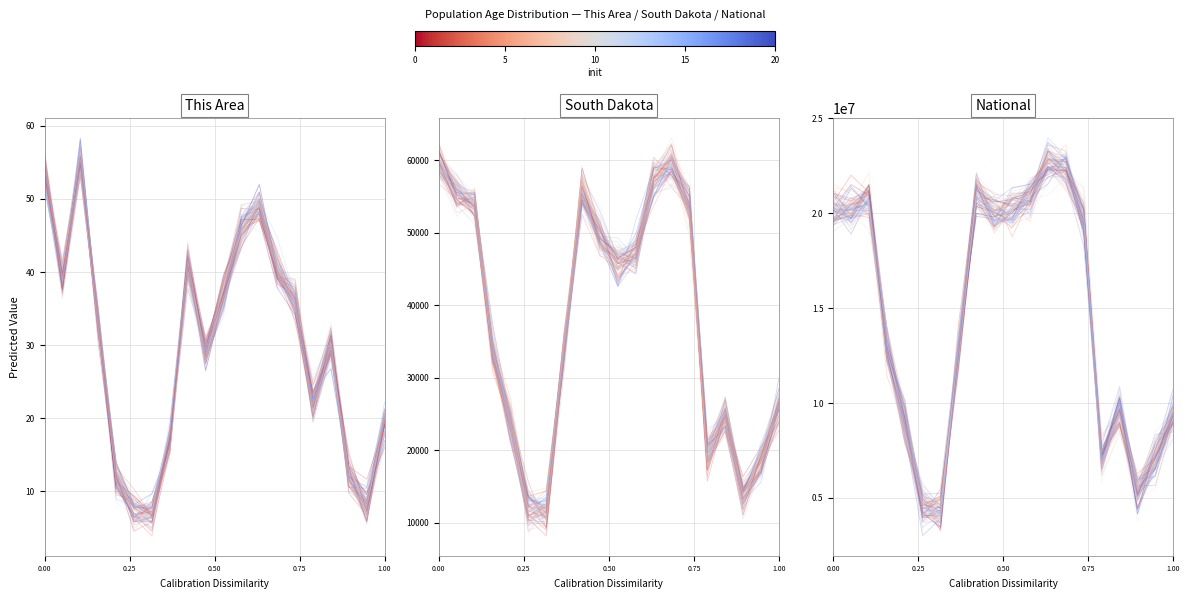

True or false: South Dakota has a value of 28195.2 at 0.50.

False